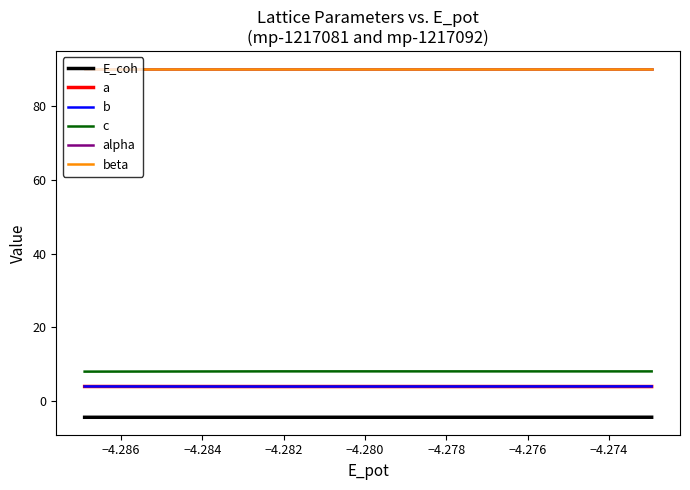

What is the sum of all b values?

24.3